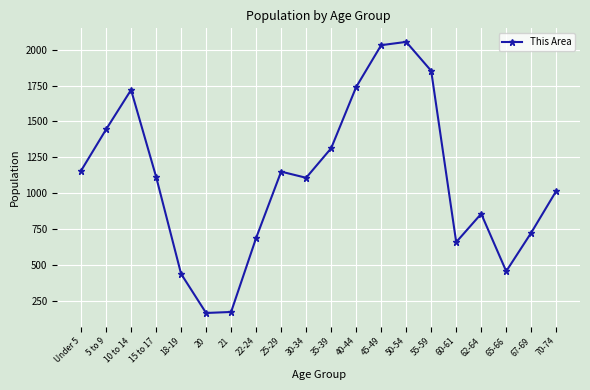

The chart shows a value of 171 at 21. True or false?

True